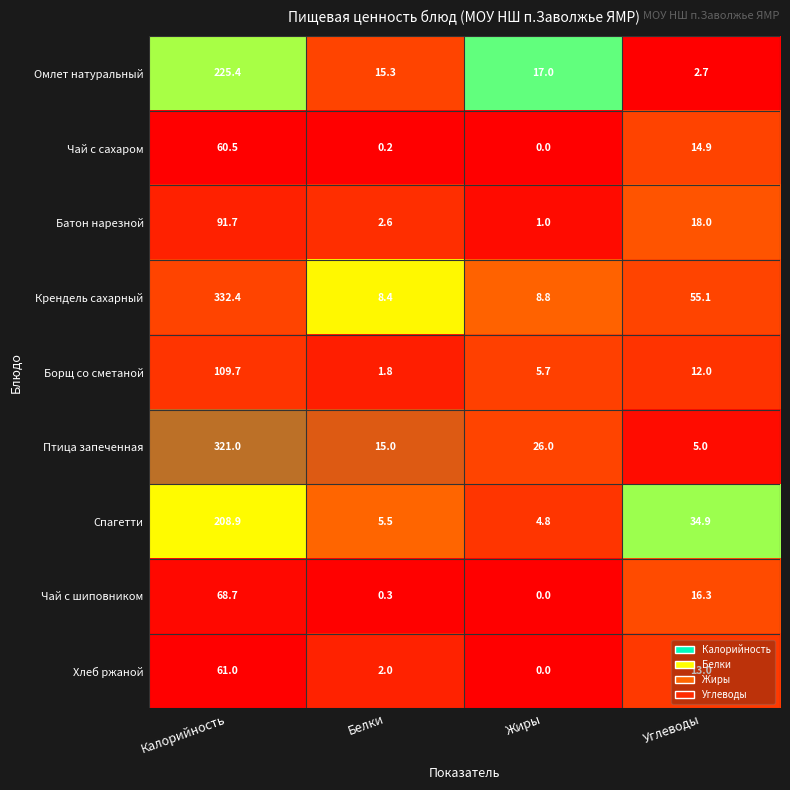

What is the sum of all Чай с шиповником values?

85.3